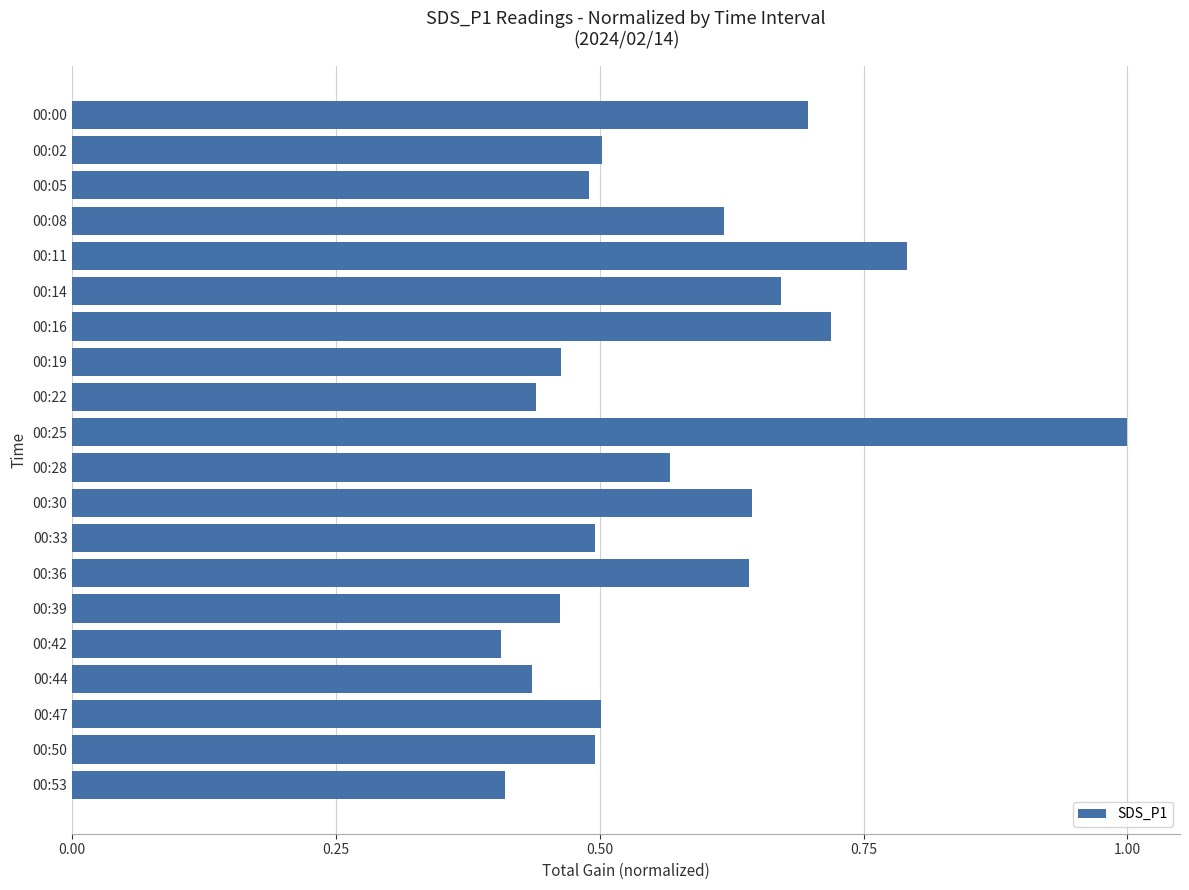

At which category does the chart reach its peak across all series?

00:25